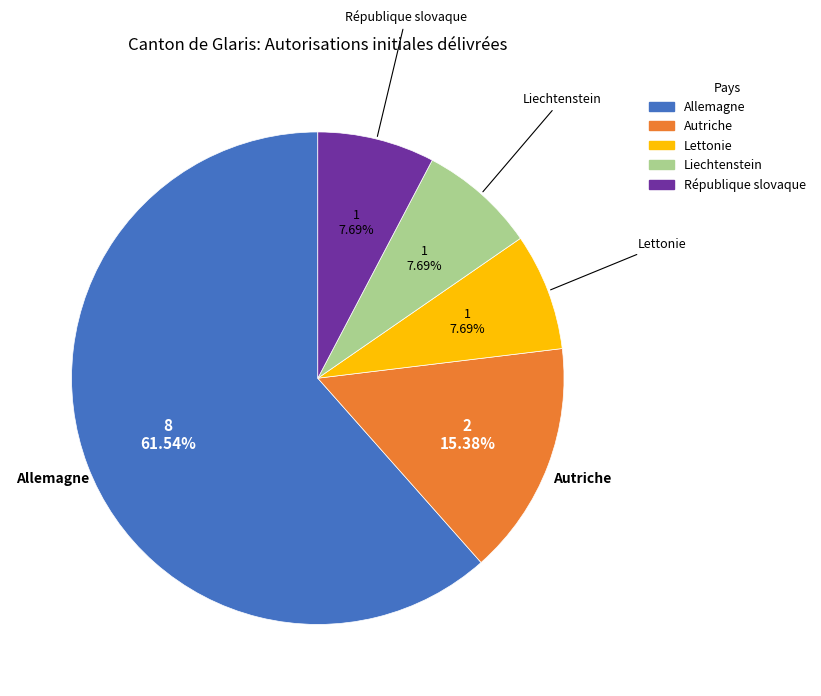

Between République slovaque and Allemagne, which is larger?

Allemagne